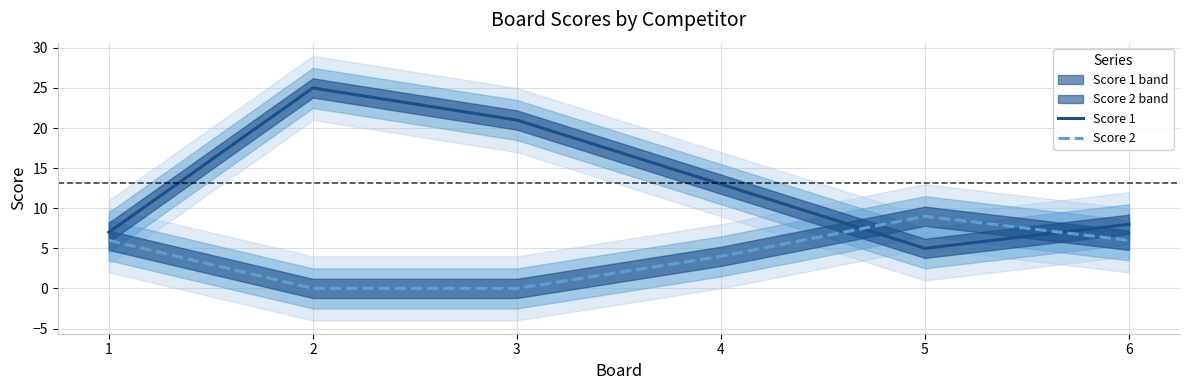

What is the approximate value of Score 2 at 6?

6